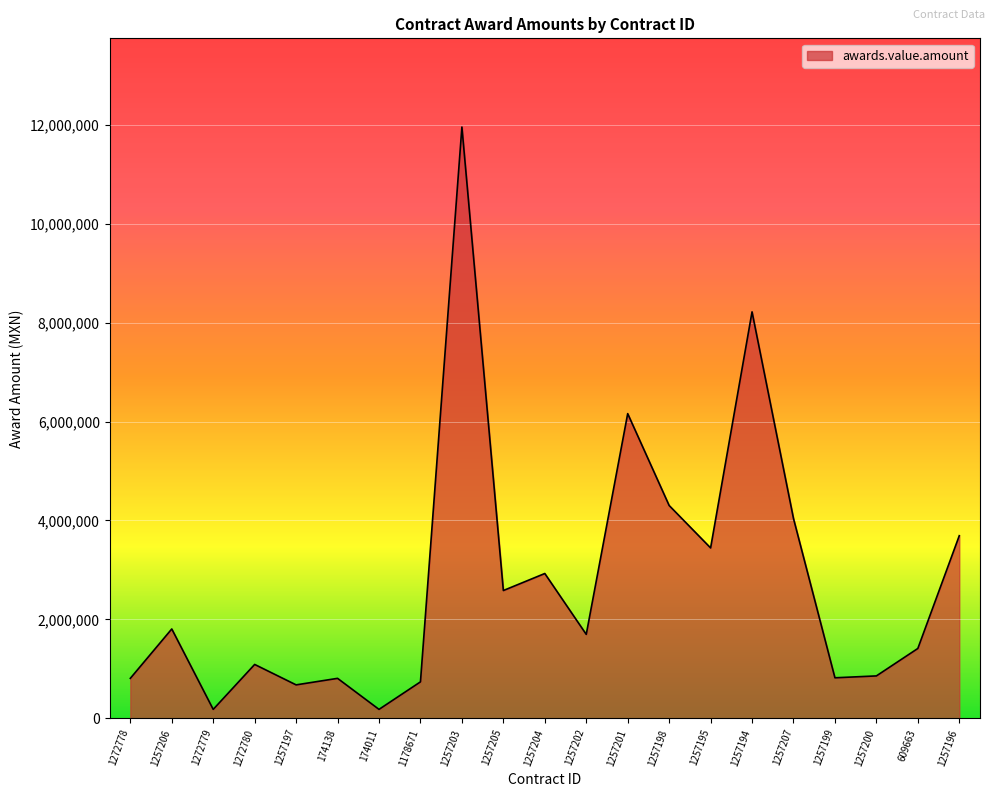

What is the difference between the maximum and minimum values?

11770892.4